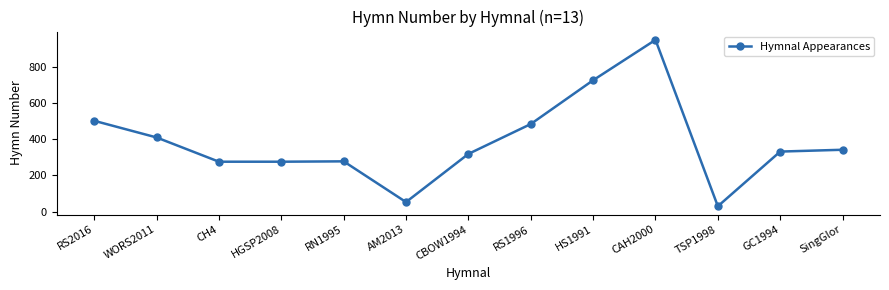

The value at GC1994 is 332. True or false?

True